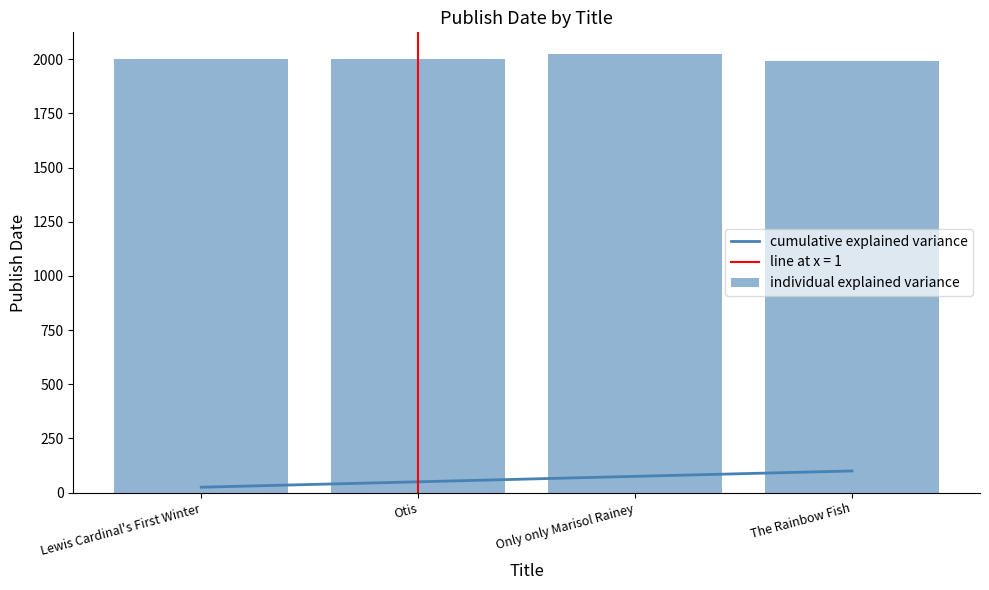

What is the spread (max minus min) of values at Only only Marisol Rainey?

1947.8